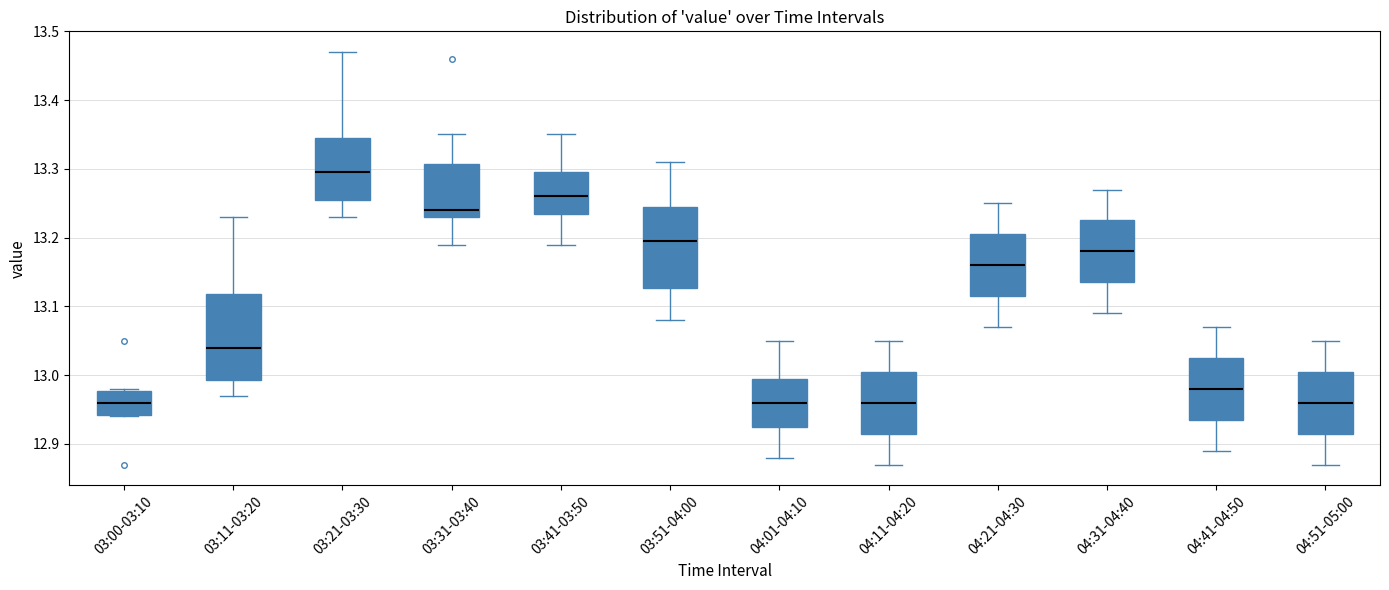

Reading left to right, read every box against the y-axis: the position of its median line, the range the box covers, and the ends of its whiskers. The values are not printed on the chart, so give them approximately, as read against the axis.

03:00-03:10: median 12.96, box 12.94 to 12.98, whiskers 12.94 to 12.98
03:11-03:20: median 13.04, box 12.99 to 13.12, whiskers 12.97 to 13.23
03:21-03:30: median 13.30, box 13.26 to 13.35, whiskers 13.23 to 13.47
03:31-03:40: median 13.24, box 13.23 to 13.31, whiskers 13.19 to 13.35
03:41-03:50: median 13.26, box 13.24 to 13.30, whiskers 13.19 to 13.35
03:51-04:00: median 13.20, box 13.13 to 13.25, whiskers 13.08 to 13.31
04:01-04:10: median 12.96, box 12.93 to 13.00, whiskers 12.88 to 13.05
04:11-04:20: median 12.96, box 12.92 to 13.01, whiskers 12.87 to 13.05
04:21-04:30: median 13.16, box 13.12 to 13.21, whiskers 13.07 to 13.25
04:31-04:40: median 13.18, box 13.14 to 13.23, whiskers 13.09 to 13.27
04:41-04:50: median 12.98, box 12.94 to 13.03, whiskers 12.89 to 13.07
04:51-05:00: median 12.96, box 12.92 to 13.01, whiskers 12.87 to 13.05